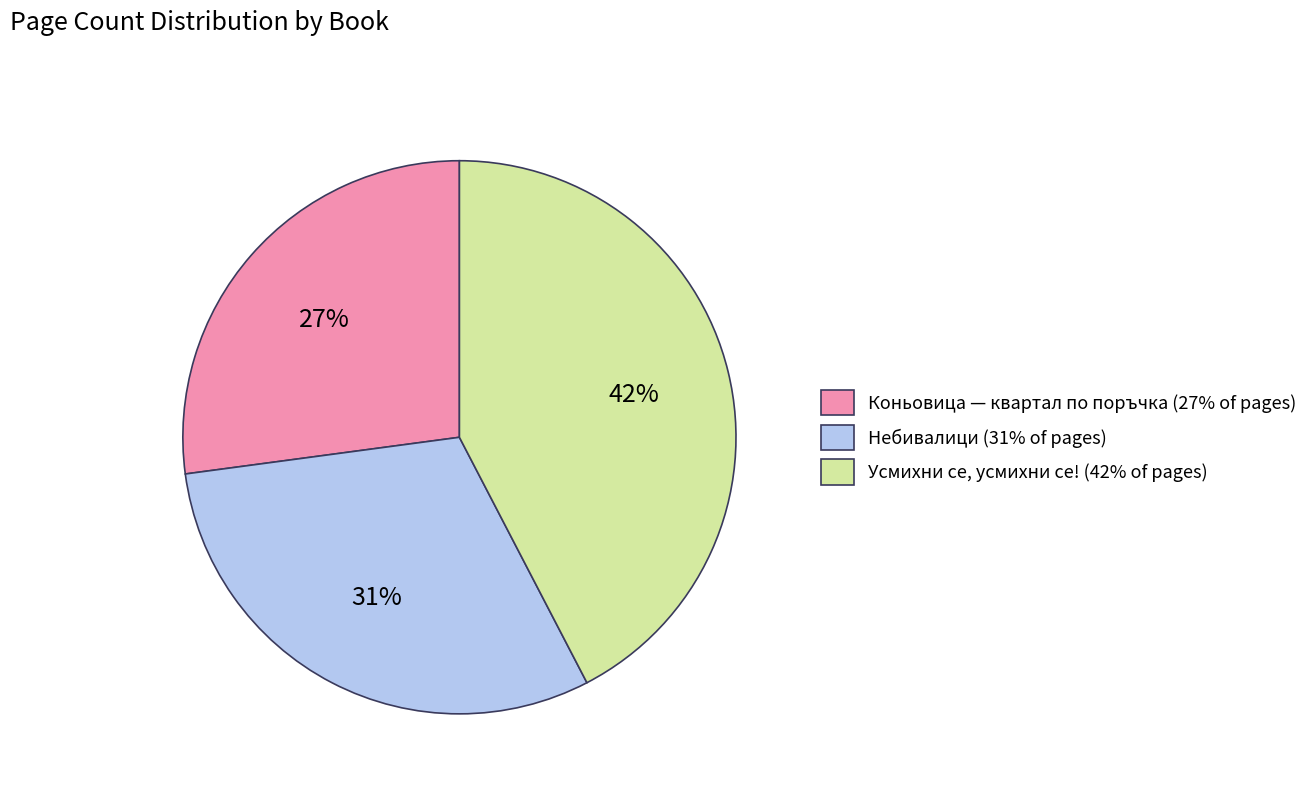

To the nearest percent, what is the difference between the largest and smallest slice percentages?

15%